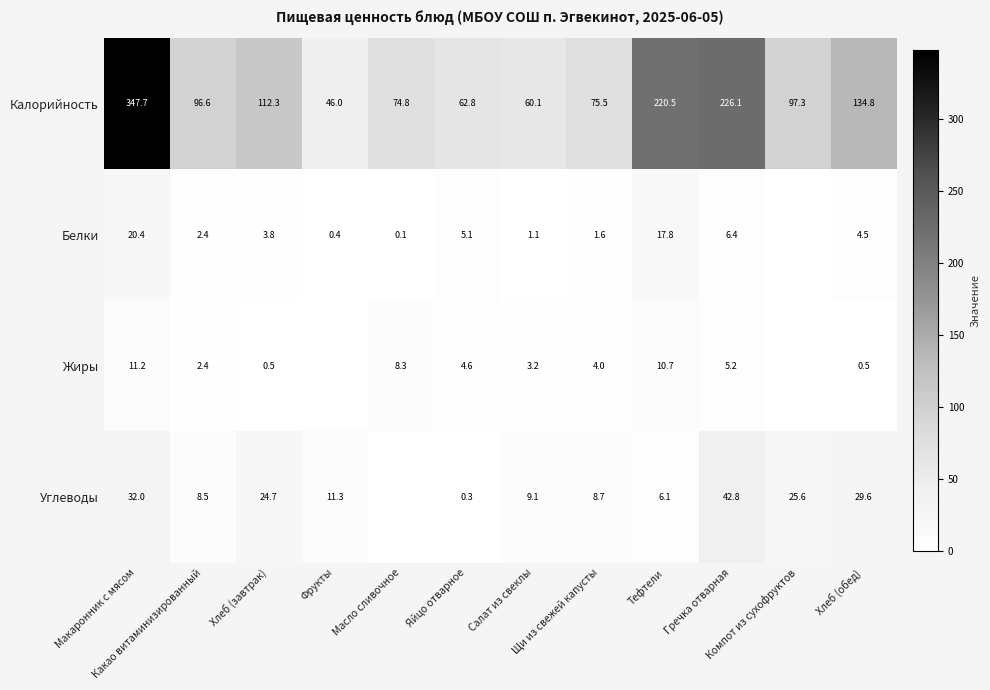

What is the highest value of the Калорийность series?

347.7